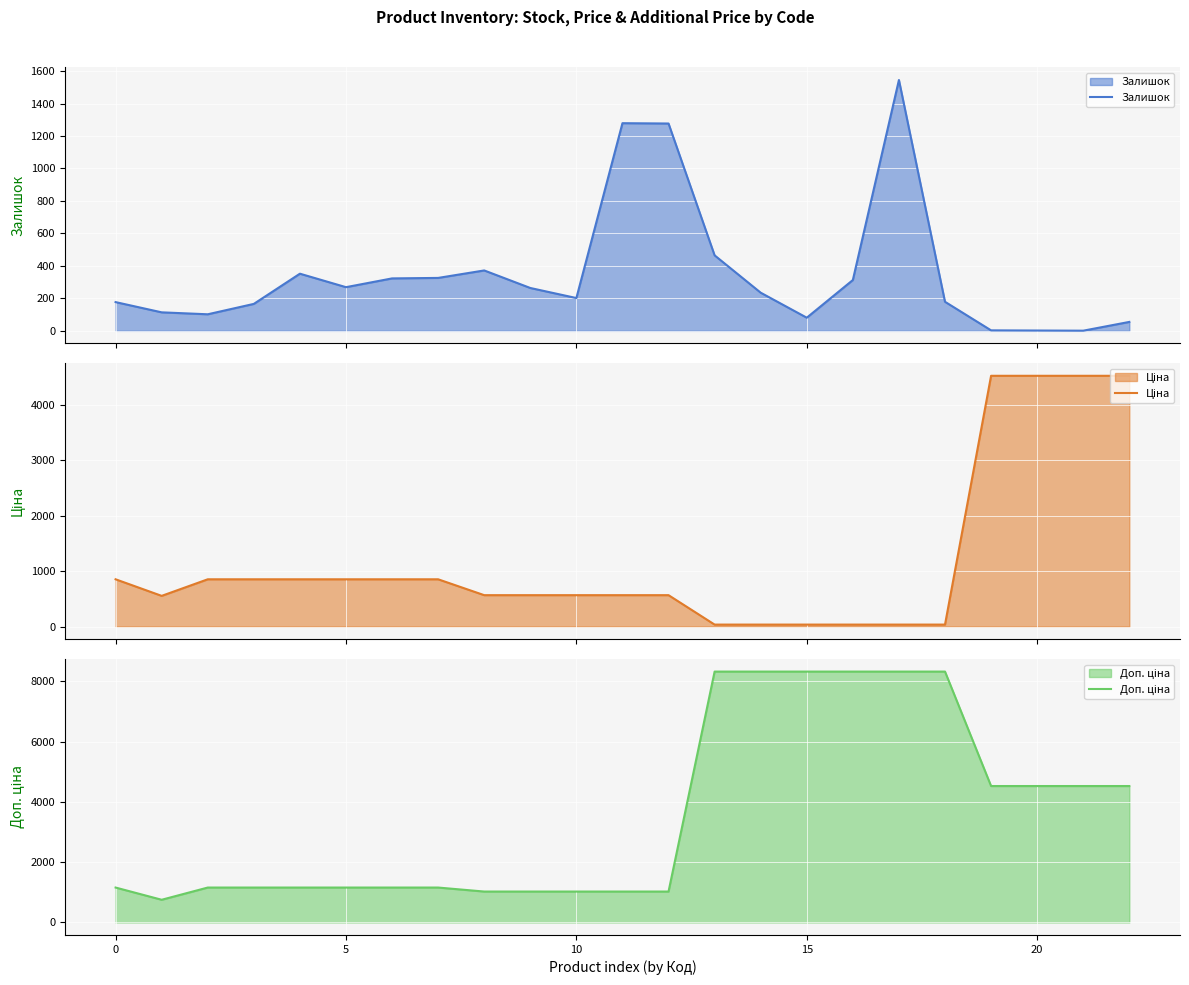

Which label corresponds to the largest value in the chart?

13